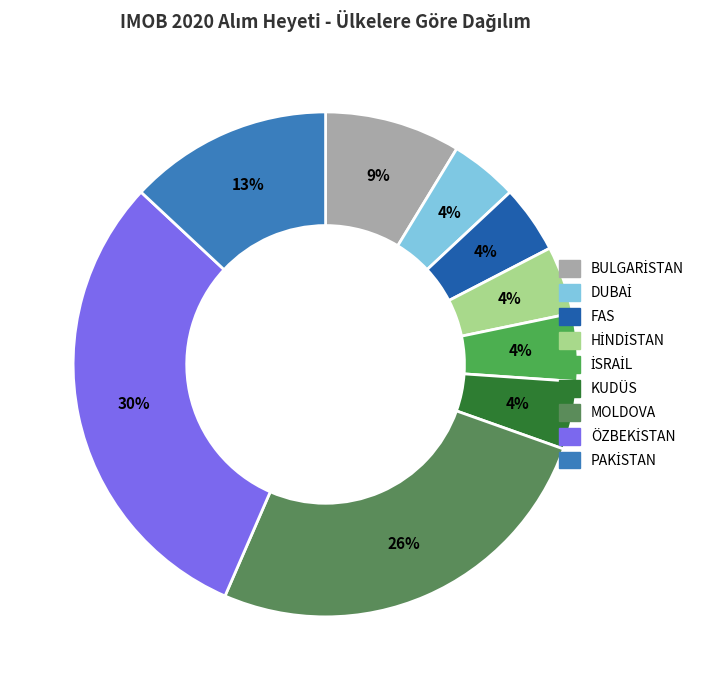

Does MOLDOVA account for over 50% of the chart?

No